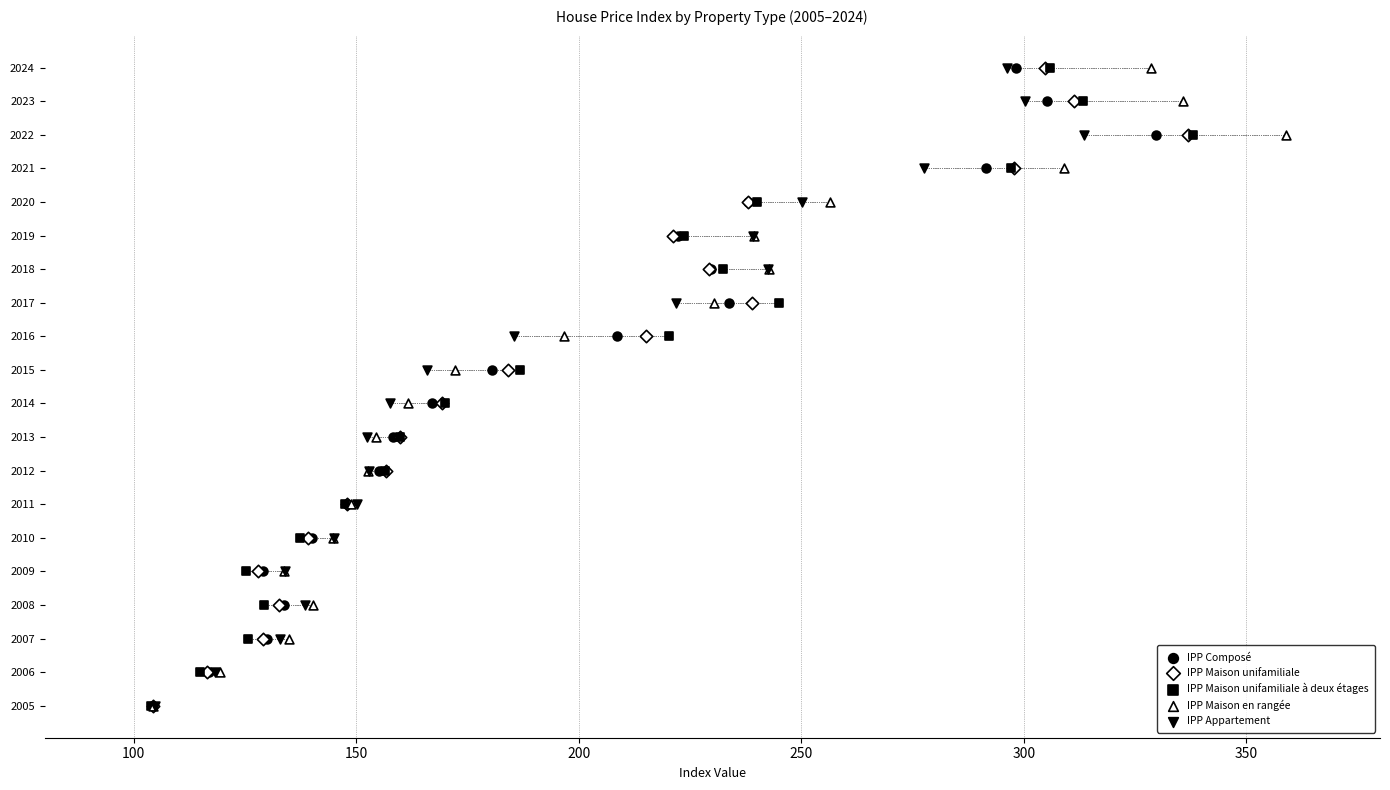

What are all the series names shown in the legend?

IPP Composé, IPP Maison unifamiliale, IPP Maison unifamiliale à deux étages, IPP Maison en rangée, IPP Appartement